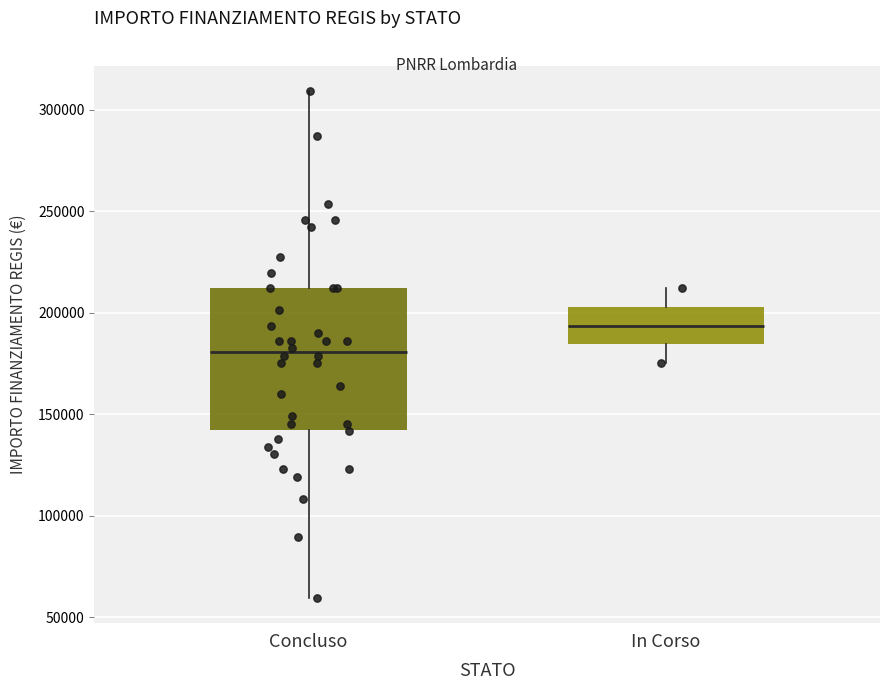

Which box has the highest median line?

In Corso